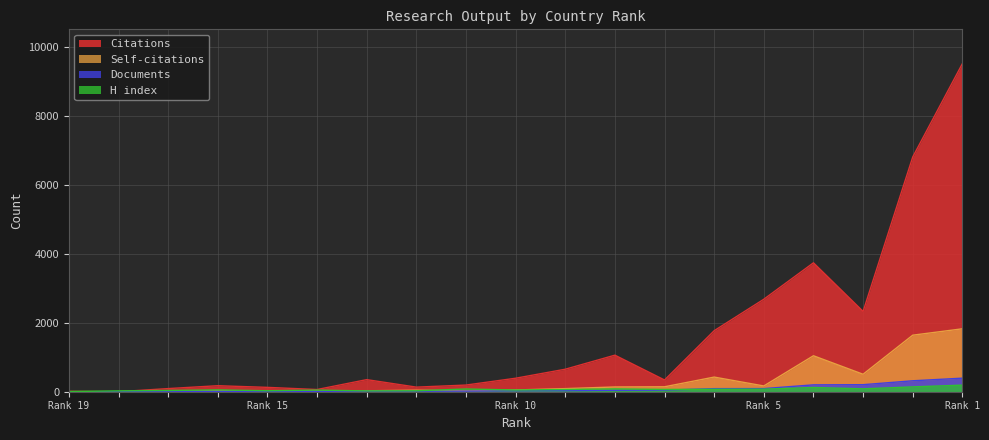

List the series in order of their peak value, highest first.

Citations, Self-citations, Documents, H index